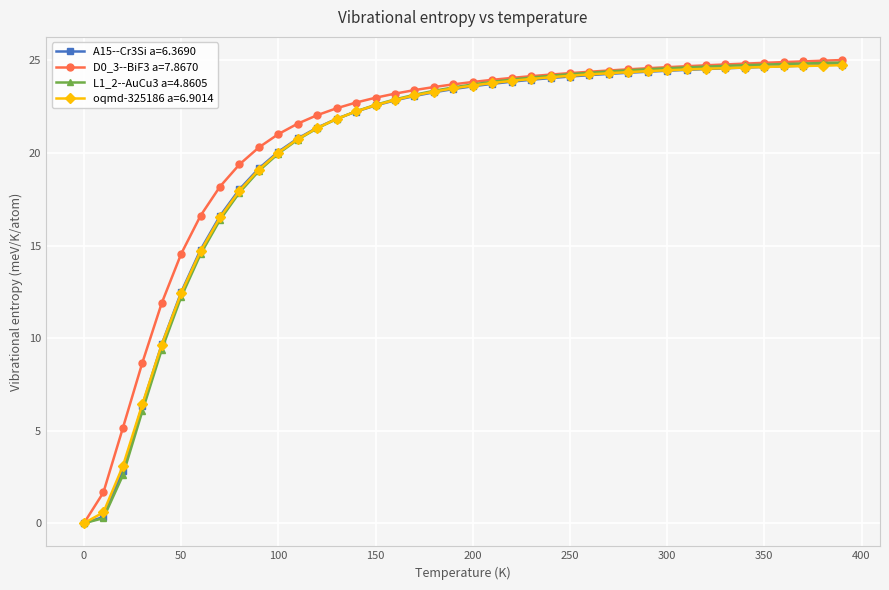

At how many categories does at least one series exceed 2?

38